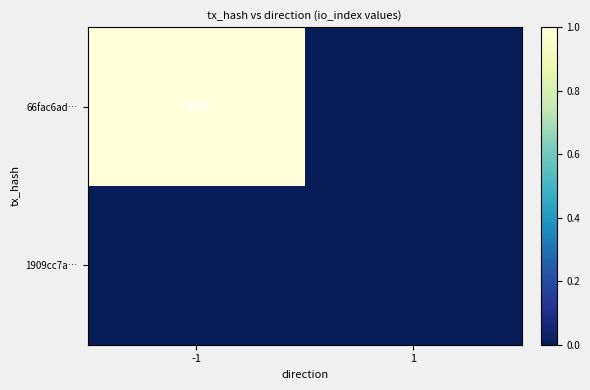

True or false: 66fac6ad… has a value of 656 at -1.

True